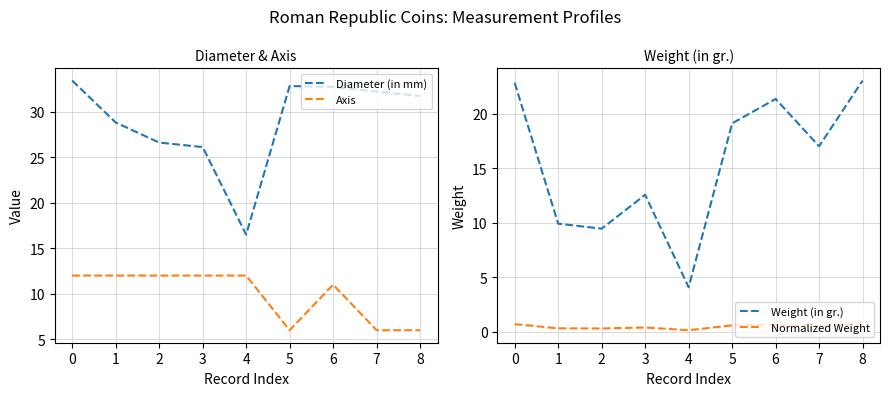

The Axis series shows 8.1 at 7. True or false?

False